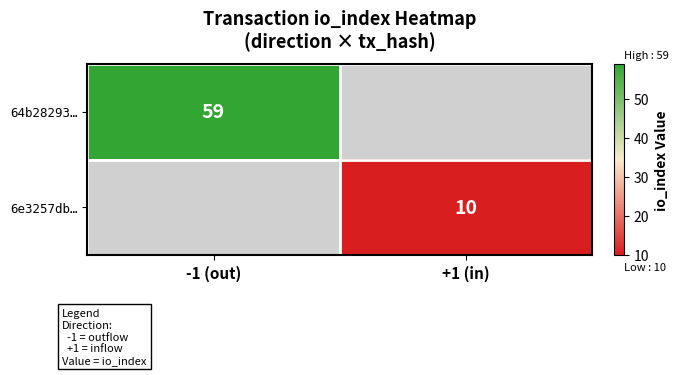

What is the greatest value displayed?

59